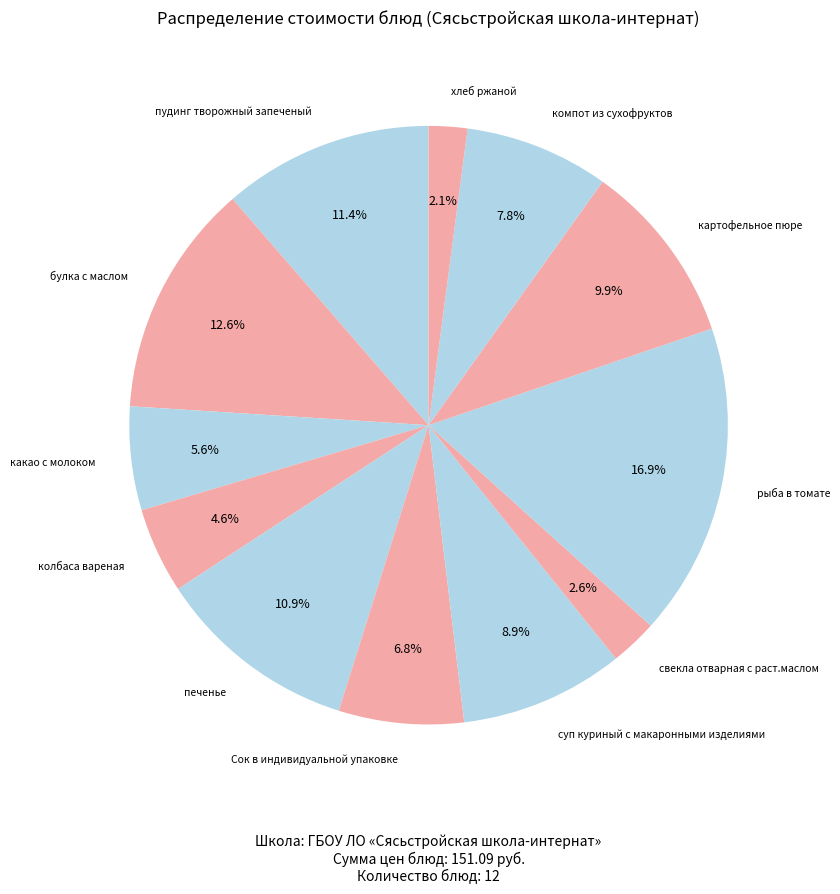

How many slices are in this pie chart?

12